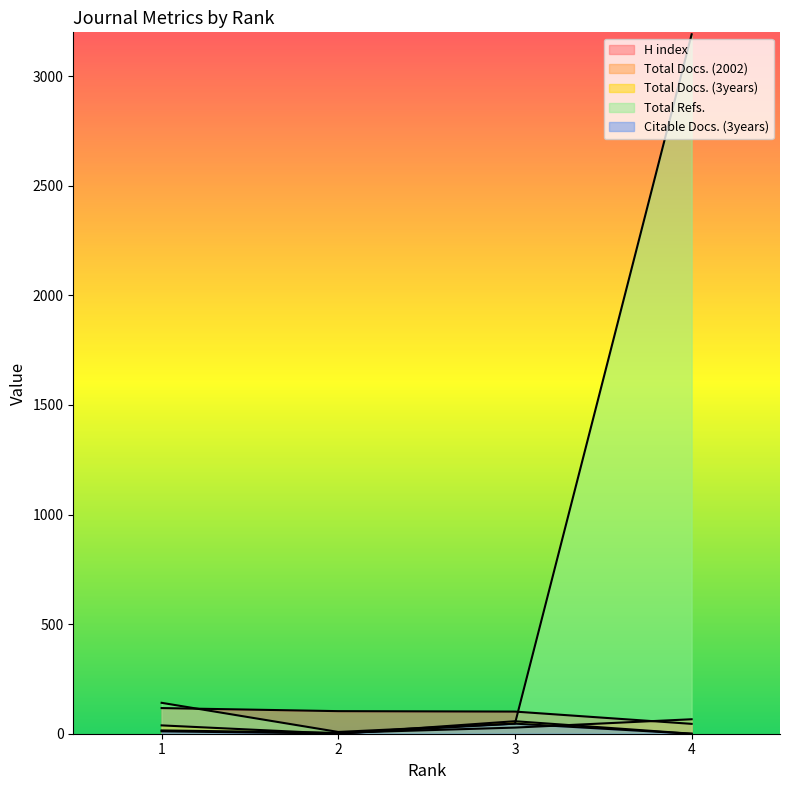

What is the total value across all series at 4?

3302